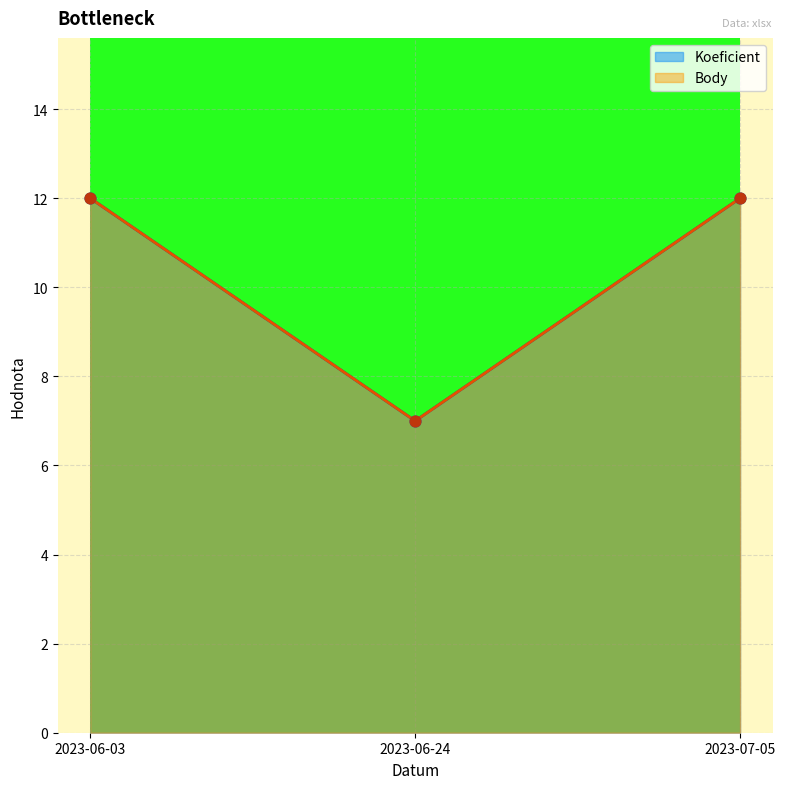

Is the value of Koeficient at 2023-06-03 greater than the value of Body at 2023-06-03?

No